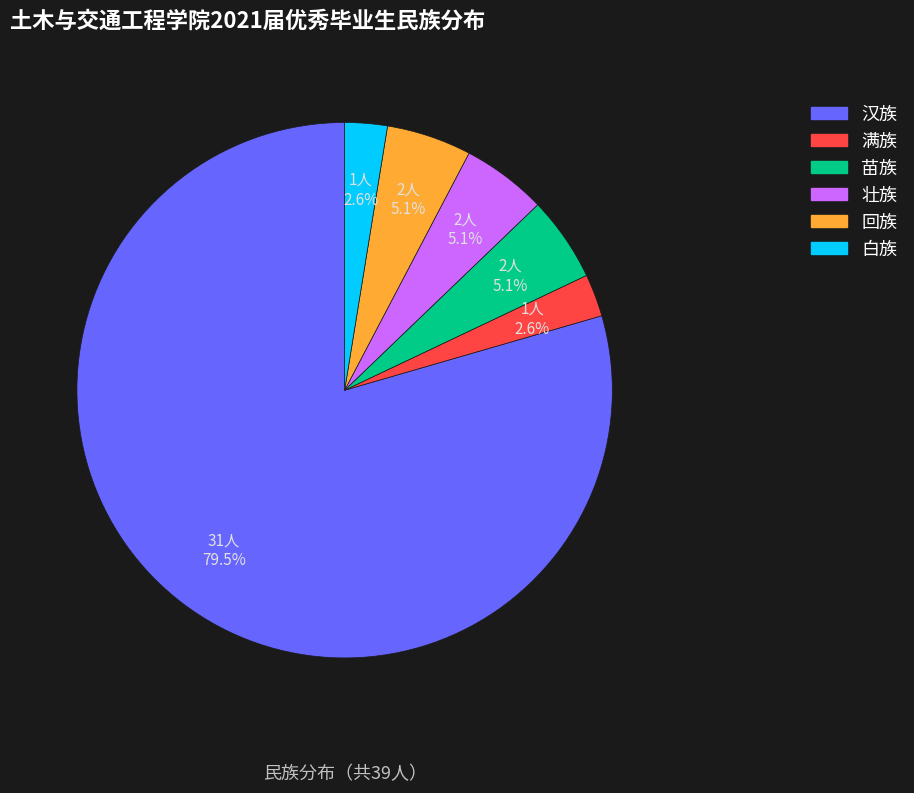

Which slice is the largest?

汉族